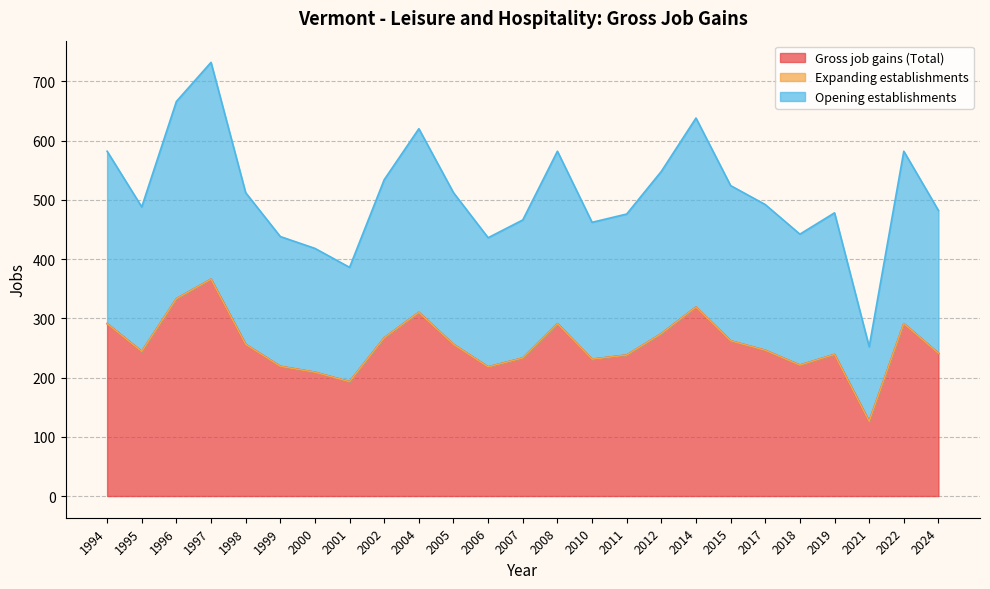

True or false: Gross job gains (Total) and Opening establishments intersect in this chart.

False